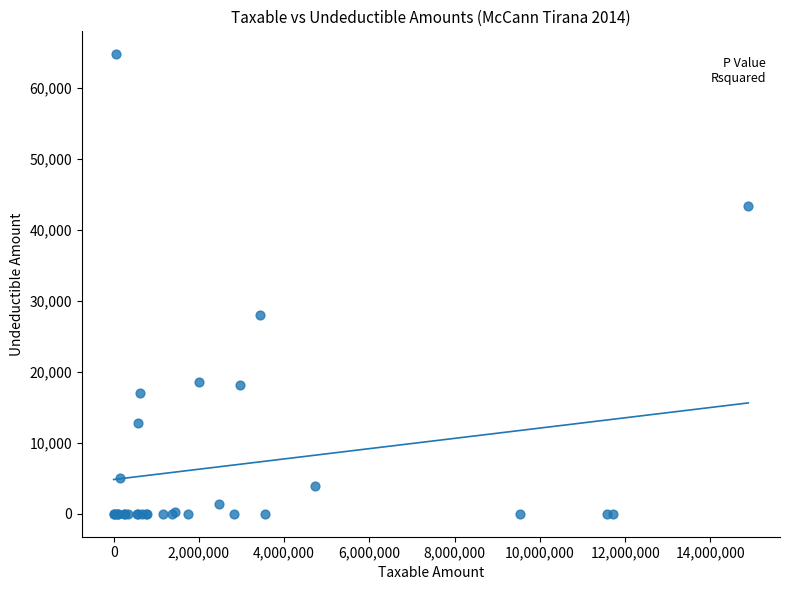

What Y value in the scatter plot is closest to 32357?

28000